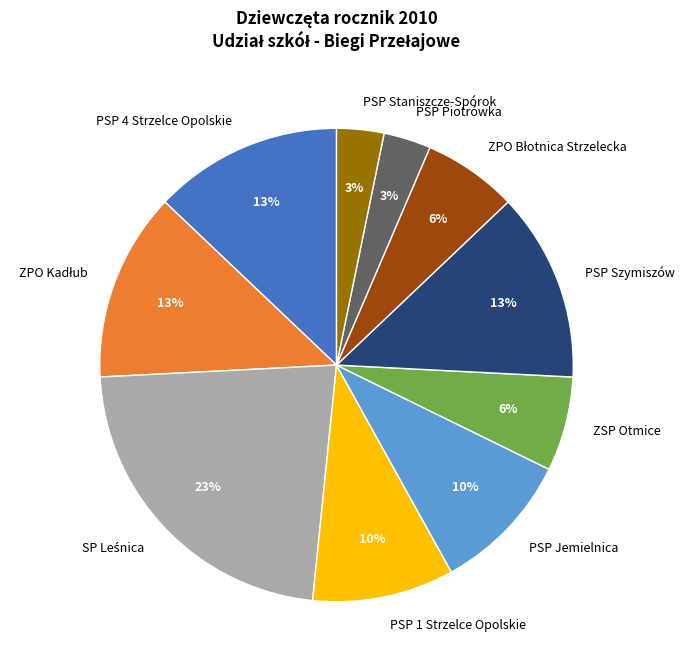

Combined, do PSP Piotrówka and PSP 4 Strzelce Opolskie account for over 50%?

No